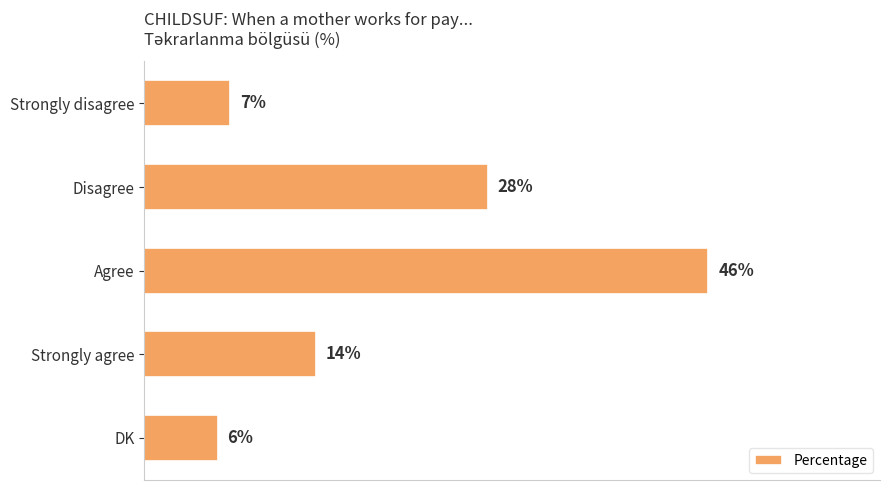

What is the label of the 3rd bar from the bottom?

Agree